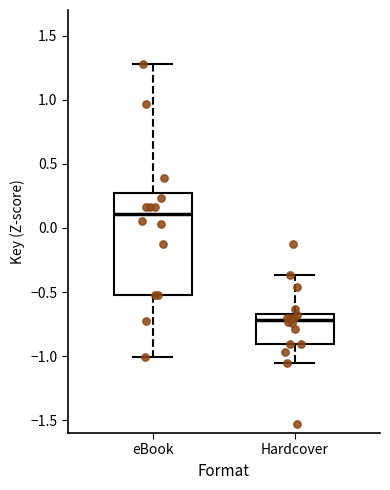

Where does the median line of the box for eBook sit on the y-axis? The values are not printed on the chart, so give them approximately, as read against the axis.

0.10